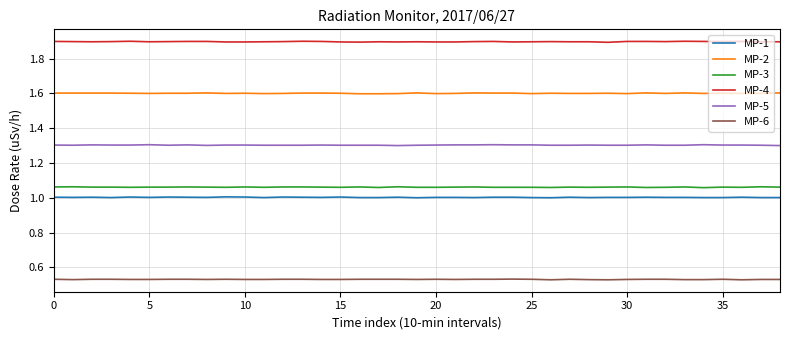

Which series has the largest total across all categories?

MP-4